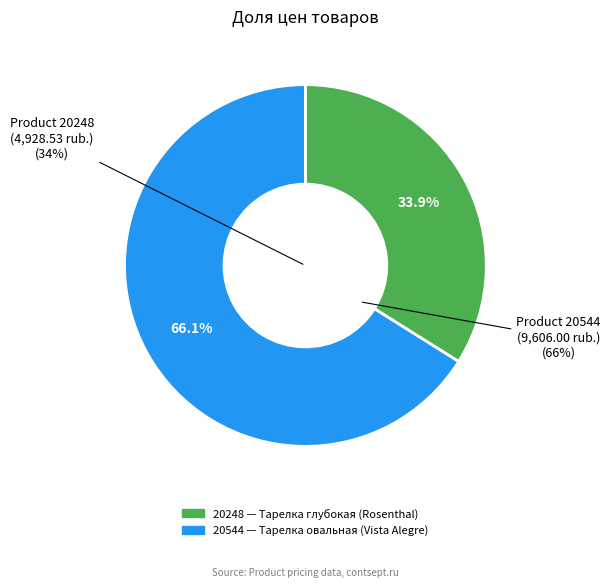

What is the smallest slice in the pie chart?

20248